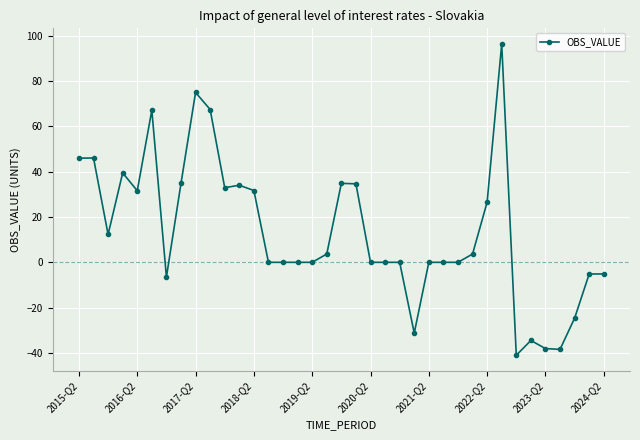

How many lines are shown in the chart?

1